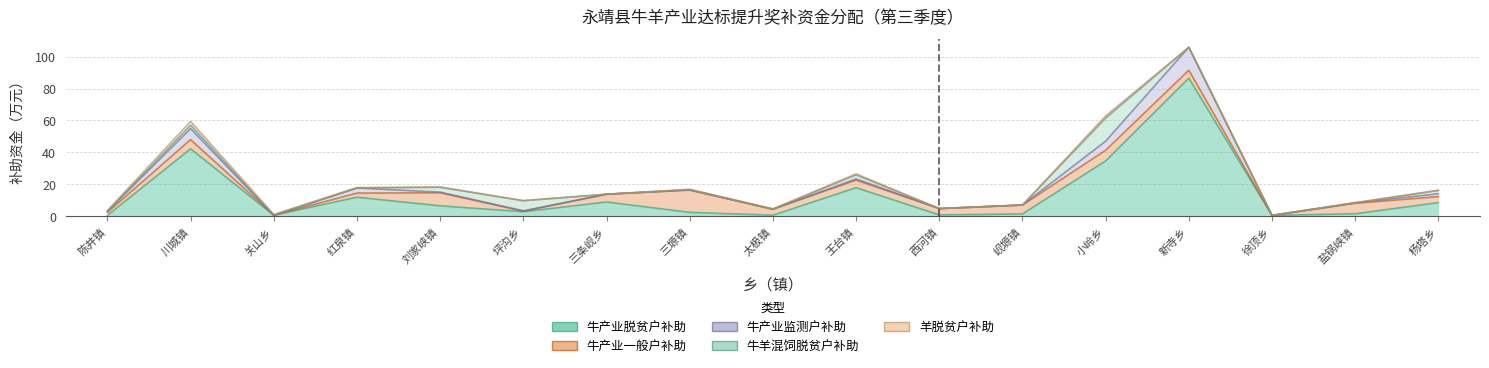

Which label corresponds to the smallest value in the chart?

关山乡